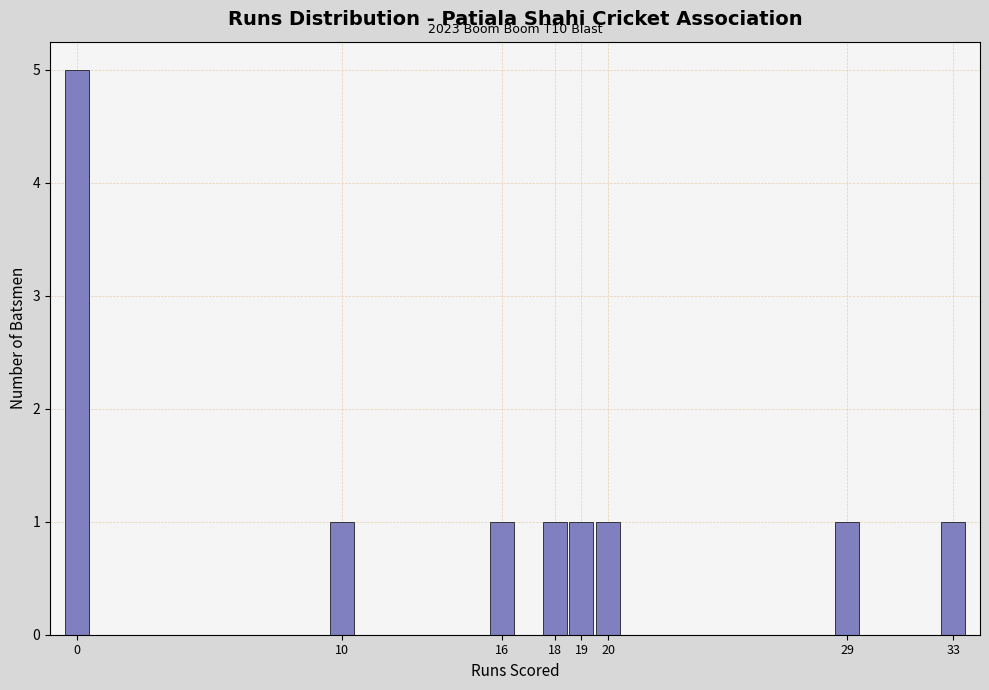

Which range on the x-axis has the tallest bar?

-0.5 to 0.5